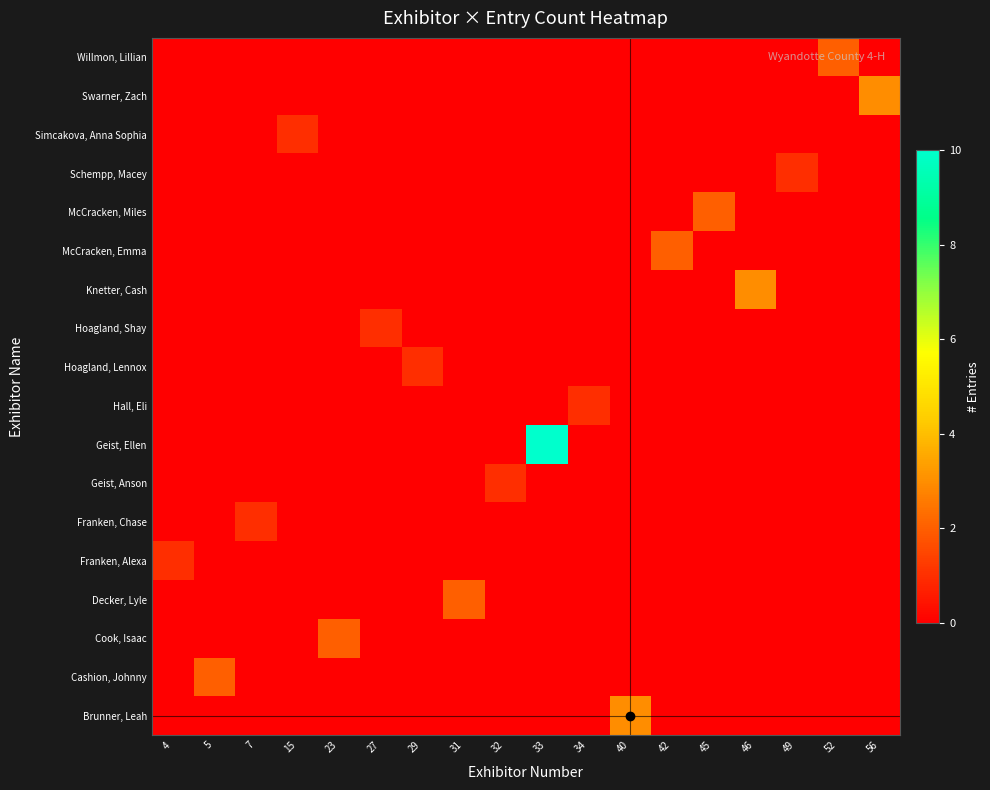

How many data points does each series have?

18